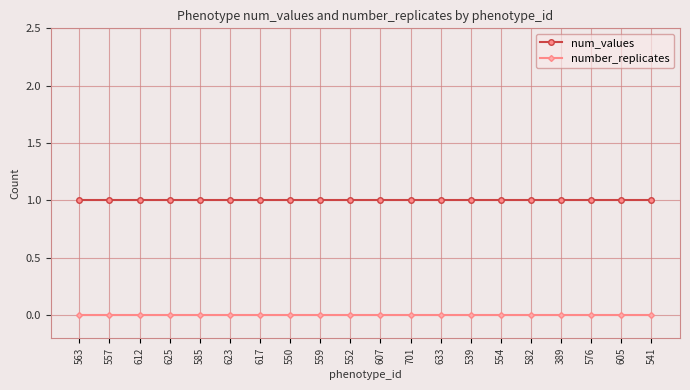

True or false: num_values and number_replicates cross at least once.

False